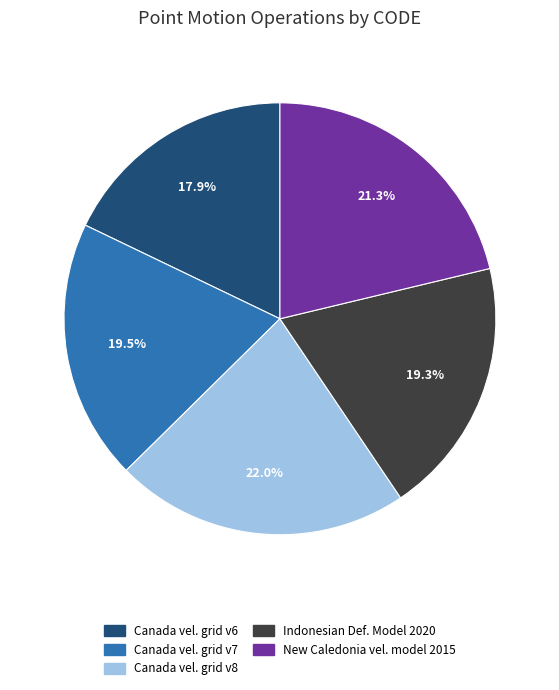

Is there a majority slice in this chart?

No